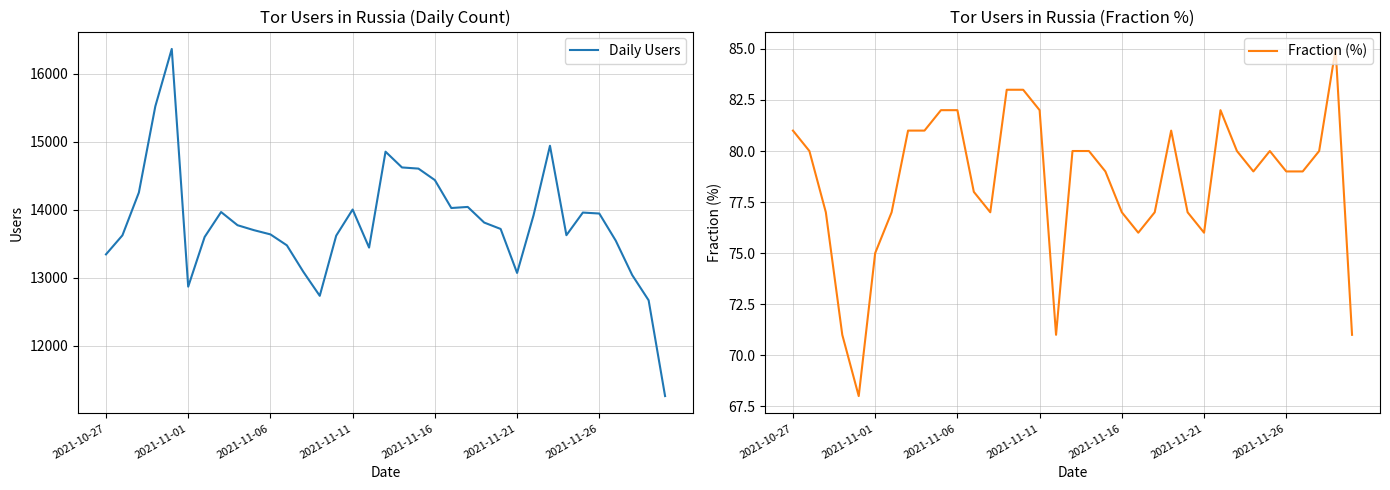

What is the average value of the Daily Users series?

13804